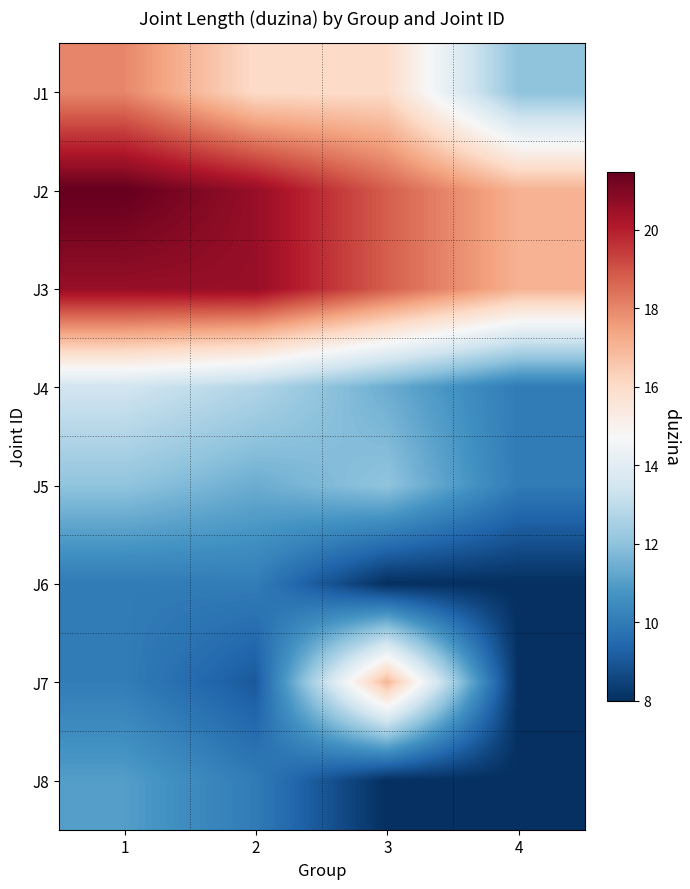

Reading left to right, list all the values displayed in this chart.

J1: 1=18.0	2=16.0	3=16.0	4=12.0
J2: 1=21.5	2=20.6	3=18.8	4=17.1
J3: 1=20.6	2=20.6	3=18.8	4=17.1
J4: 1=13.5	2=12.7	3=11.4	4=10.0
J5: 1=12.0	2=11.4	3=12.0	4=10.0
J6: 1=10.0	2=10.0	3=8.0	4=8.0
J7: 1=10.0	2=9.1	3=17.0	4=8.0
J8: 1=11.0	2=10.0	3=8.0	4=8.0